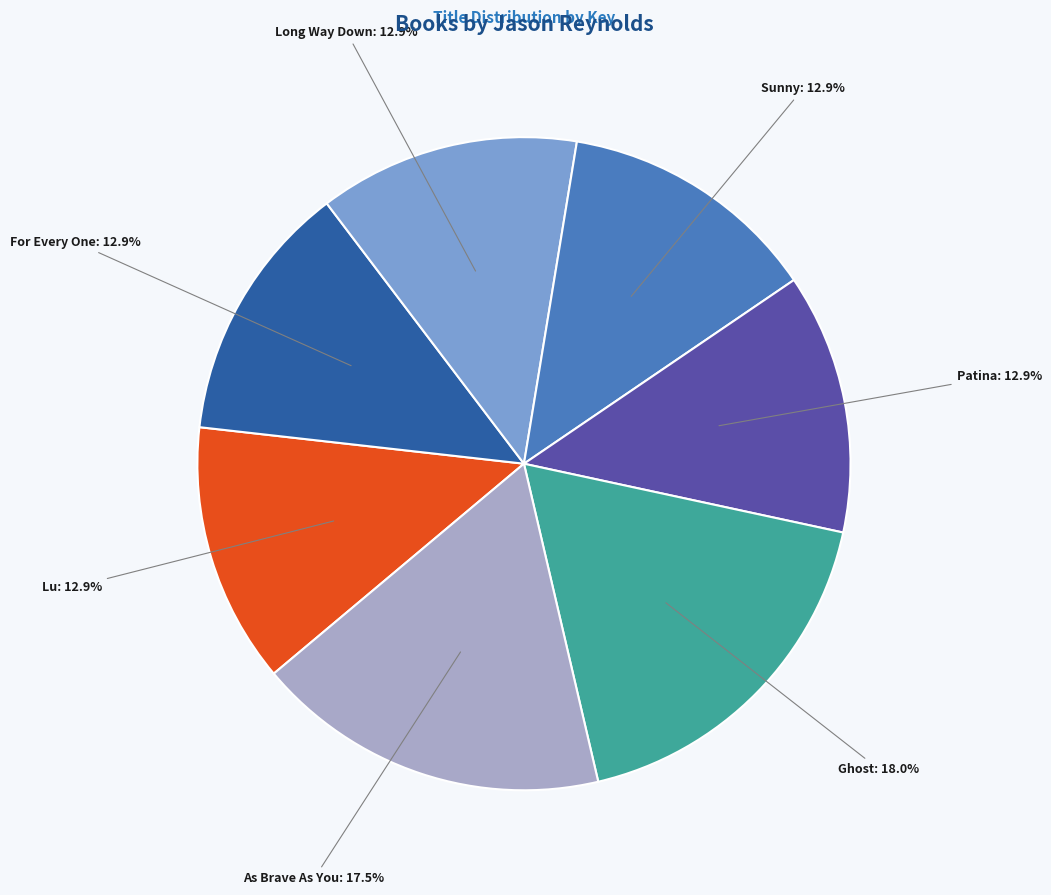

Is there a majority slice in this chart?

No